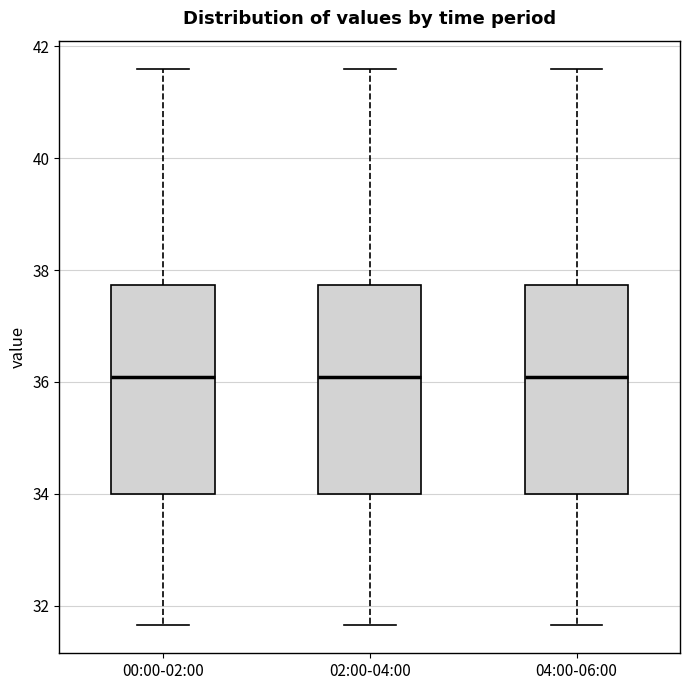

Where is the lower edge of the box for 02:00-04:00 on the y-axis? The values are not printed on the chart, so give them approximately, as read against the axis.

34.0